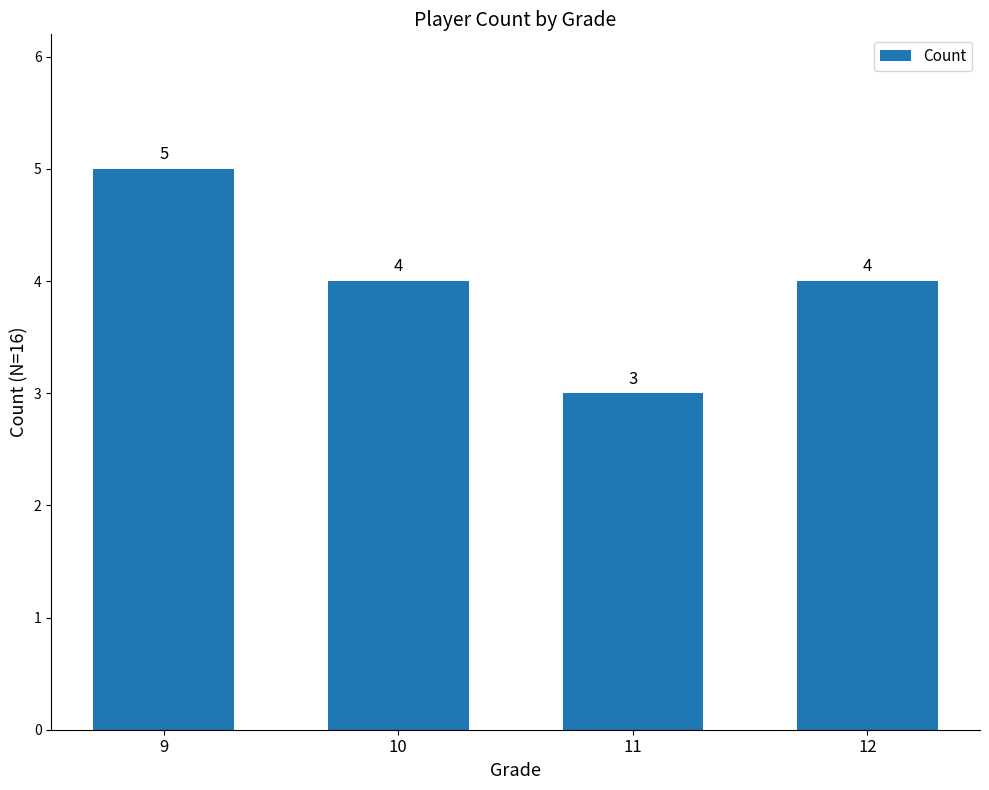

The value at 11 is 3. True or false?

True